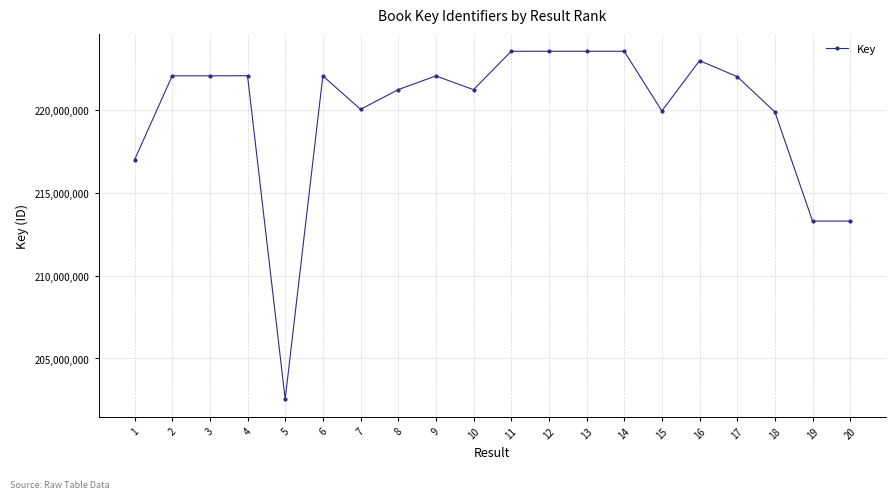

Read the value at 14, to the nearest 10.

223517700